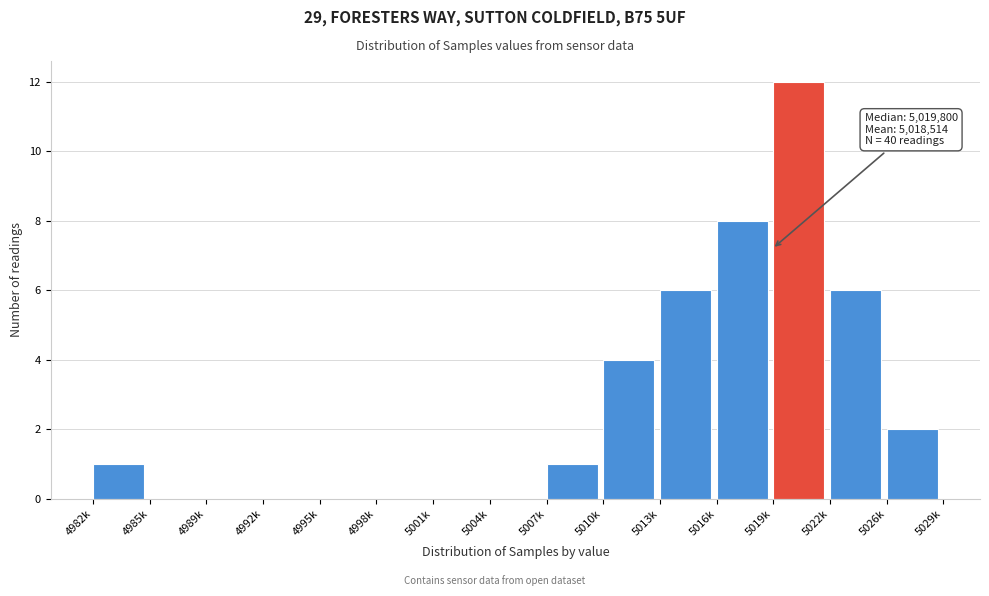

Reading left to right, what are all the values shown in this chart?

4982k=1	4985k=0	4989k=0	4992k=0	4995k=0	4998k=0	5001k=0	5004k=0	5007k=1	5010k=4	5013k=6	5016k=8	5019k=12	5022k=6	5026k=2